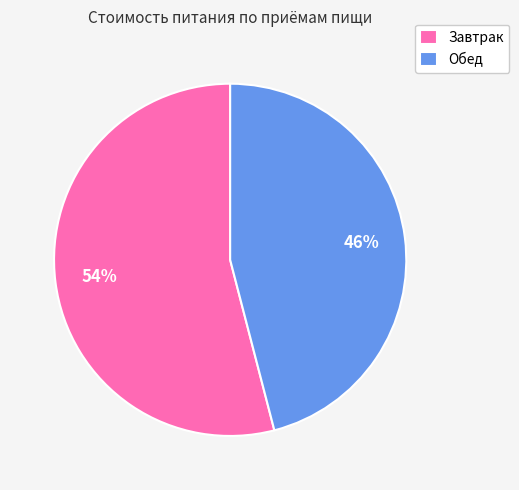

Is it true that Обед is 33% of the pie?

False